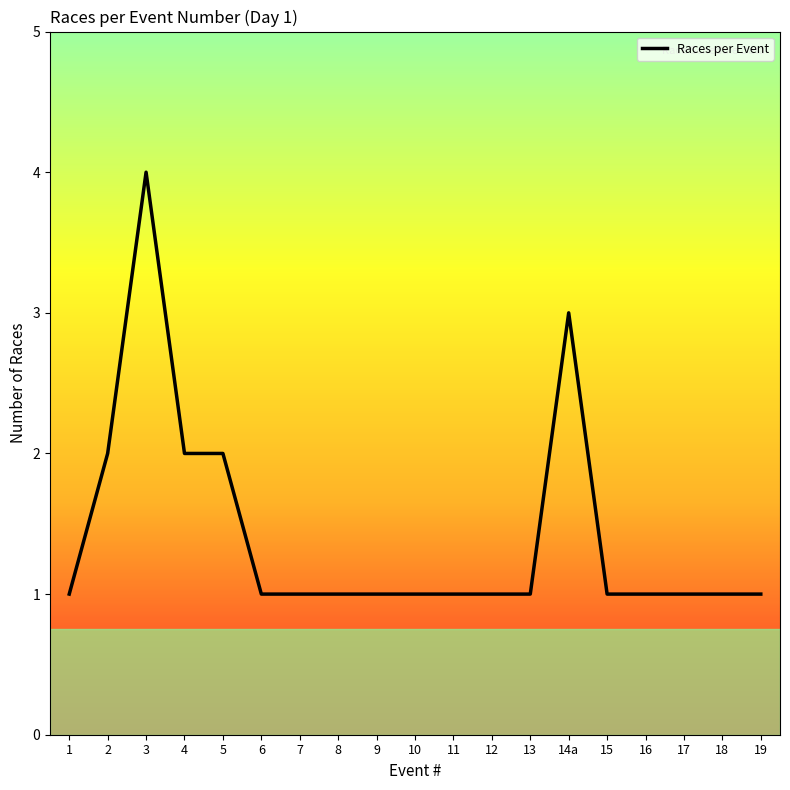

What position from the left is 17?

17